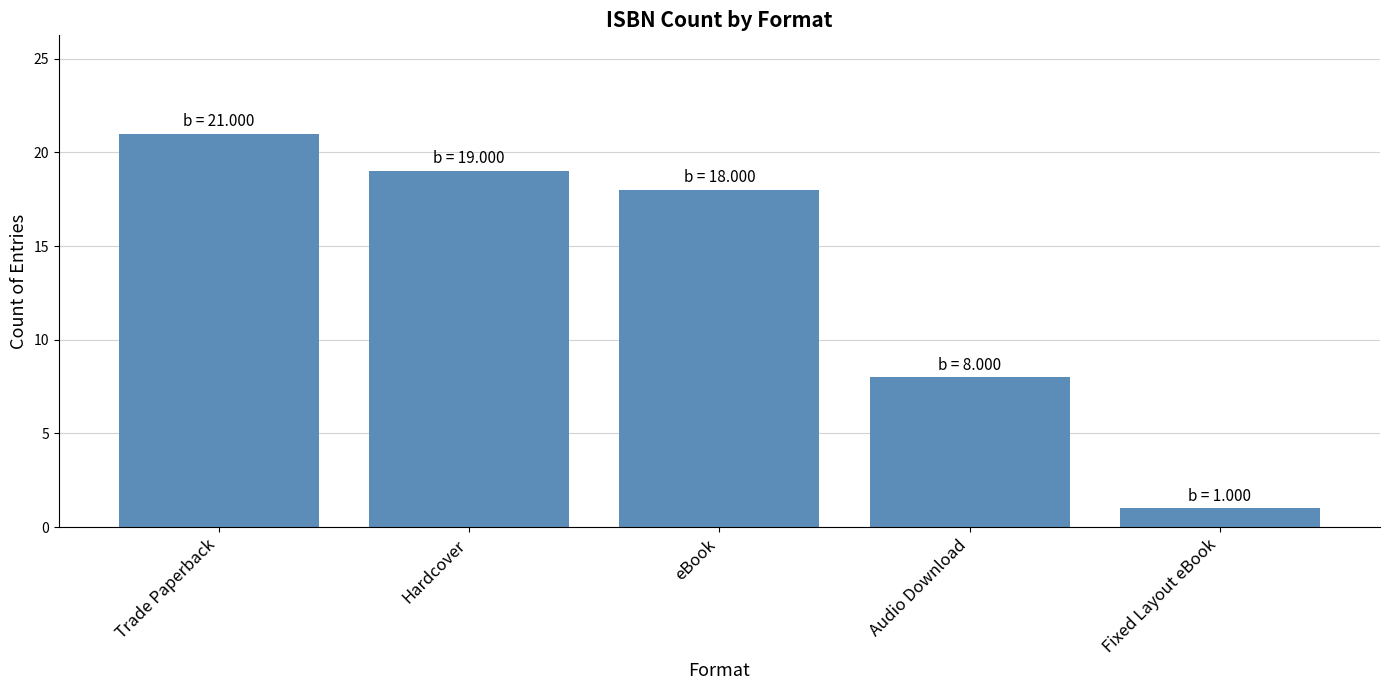

Count the number of categories in the chart.

5